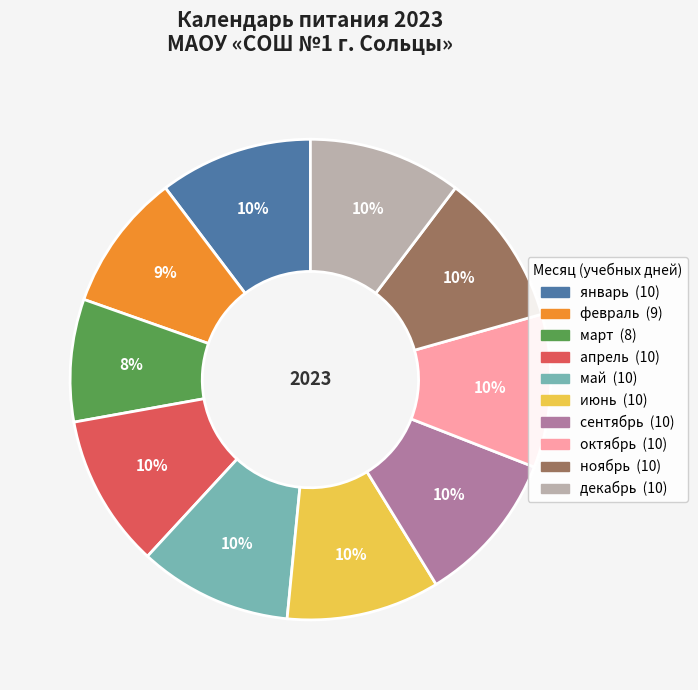

What is the ratio of the value at июнь to the value at май?

1.0